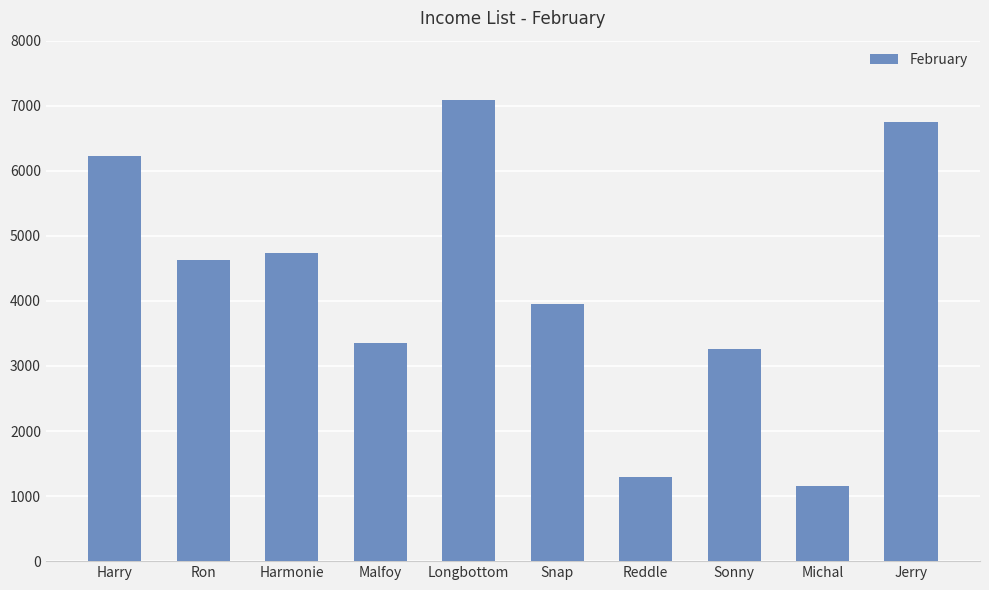

How many values exceed 4621?

5